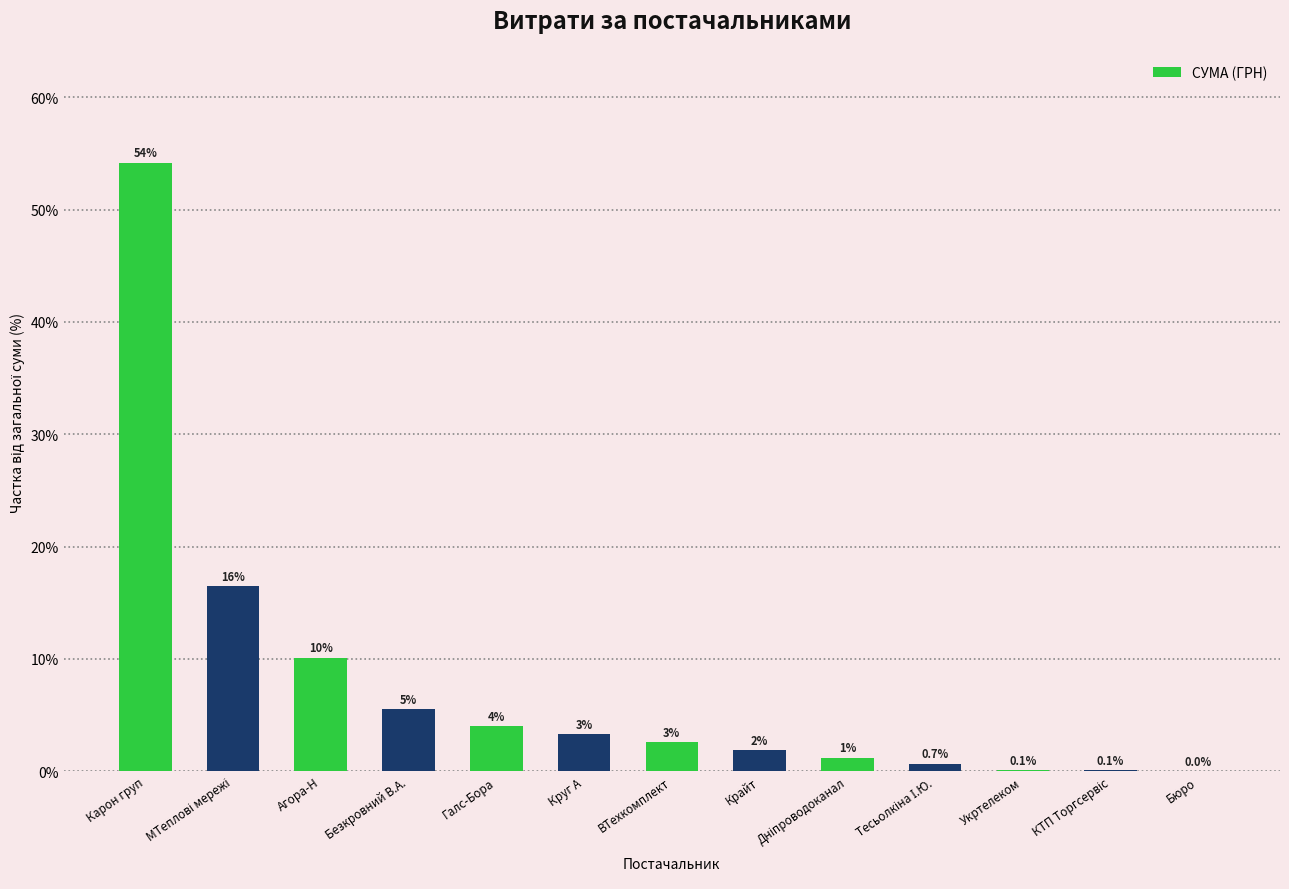

Are the bars horizontal?

No